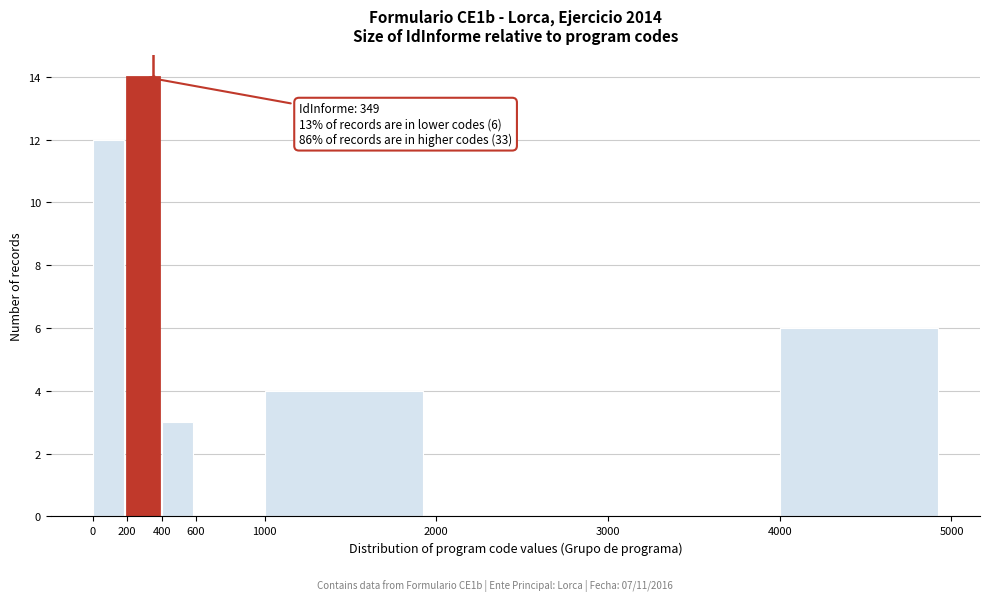

Which range on the x-axis has the tallest bar?

200 to 400